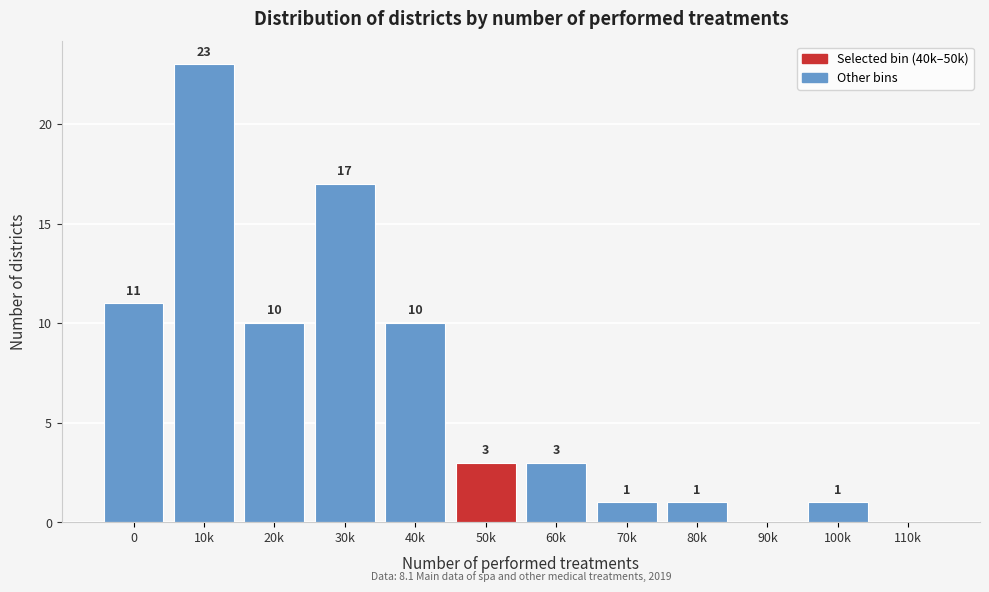

Reading left to right, extract all data points from this chart.

0=11	10k=23	20k=10	30k=17	40k=10	50k=3	60k=3	70k=1	80k=1	90k=0	100k=1	110k=0